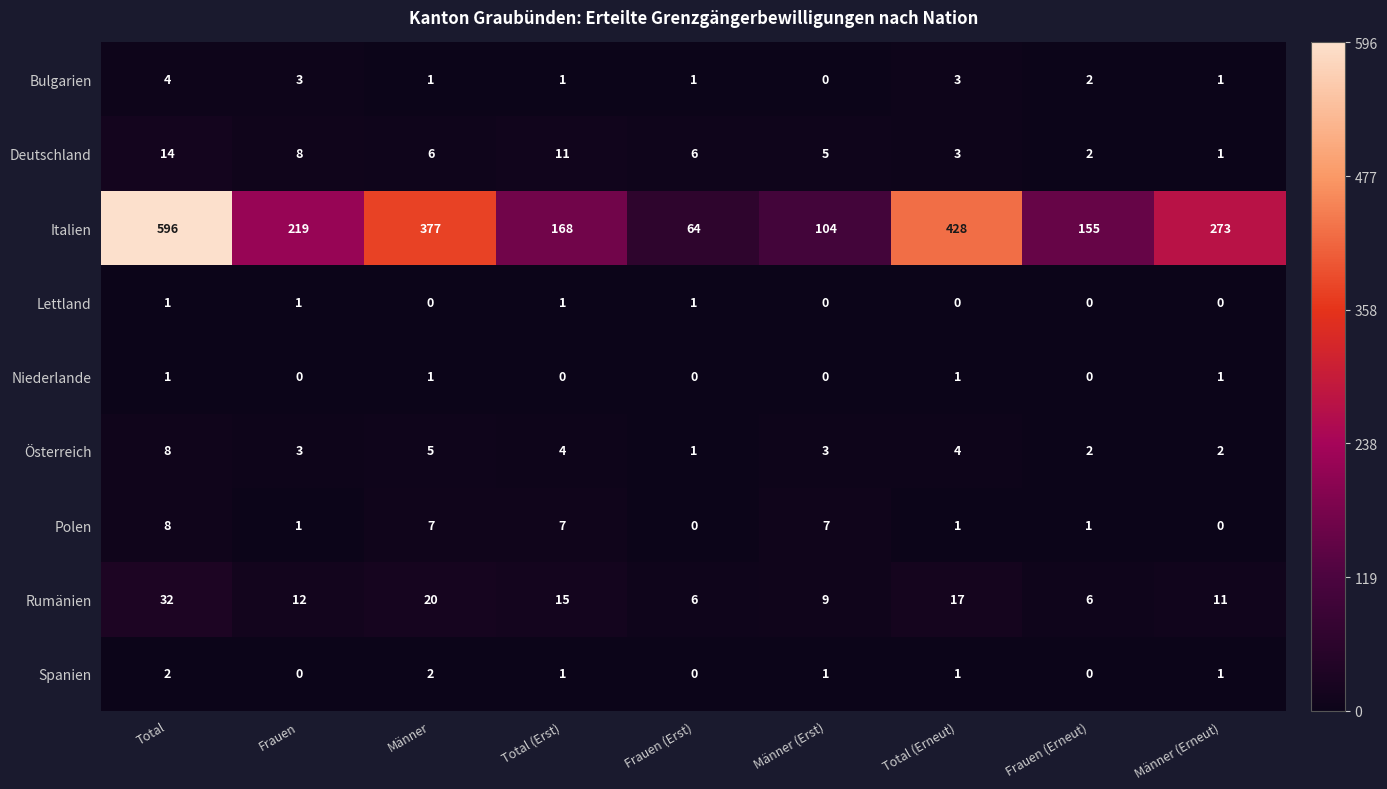

What is the difference between the Deutschland values at Männer and Frauen (Erneut)?

4